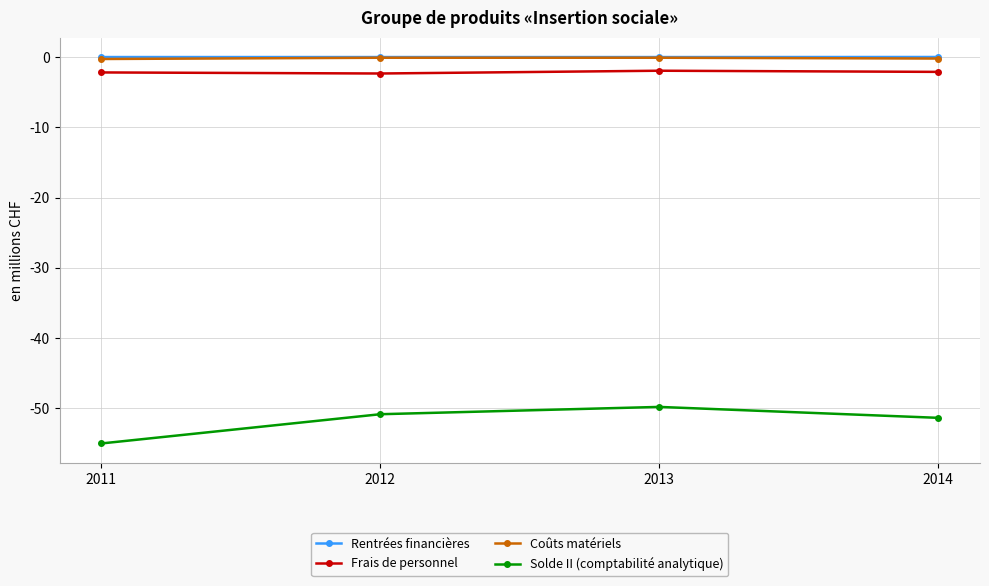

Is it true that Coûts matériels equals -0.2 at 2014?

True